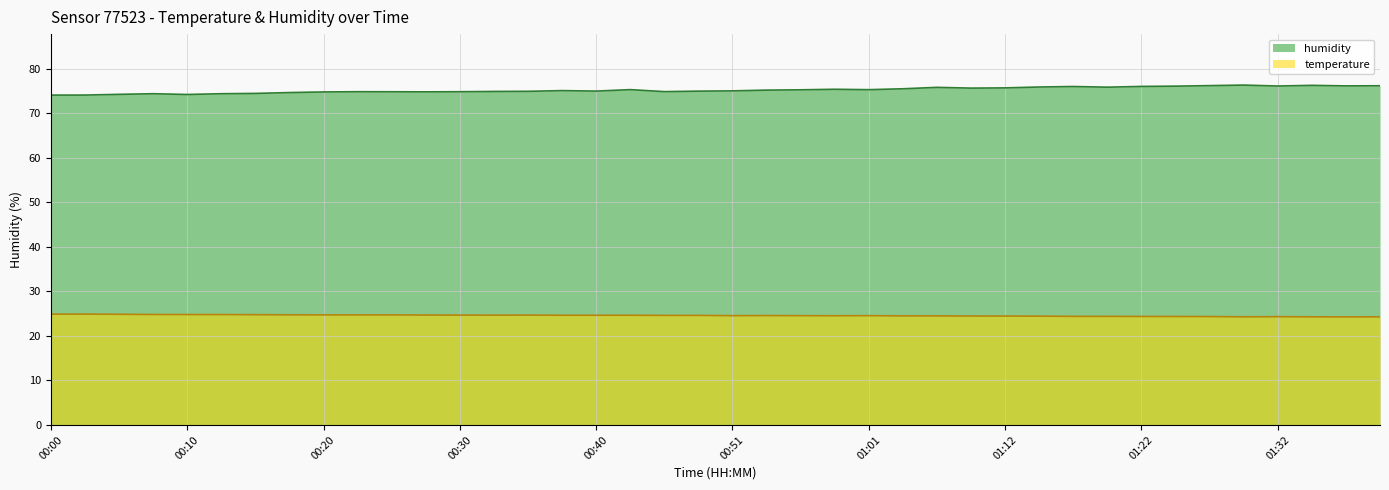

The value of temperature at 01:12 is 14.0. True or false?

False